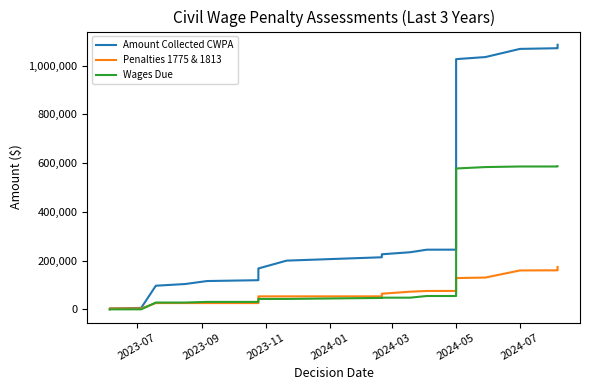

How many data points in Penalties 1775 & 1813 are less than 72422?

19